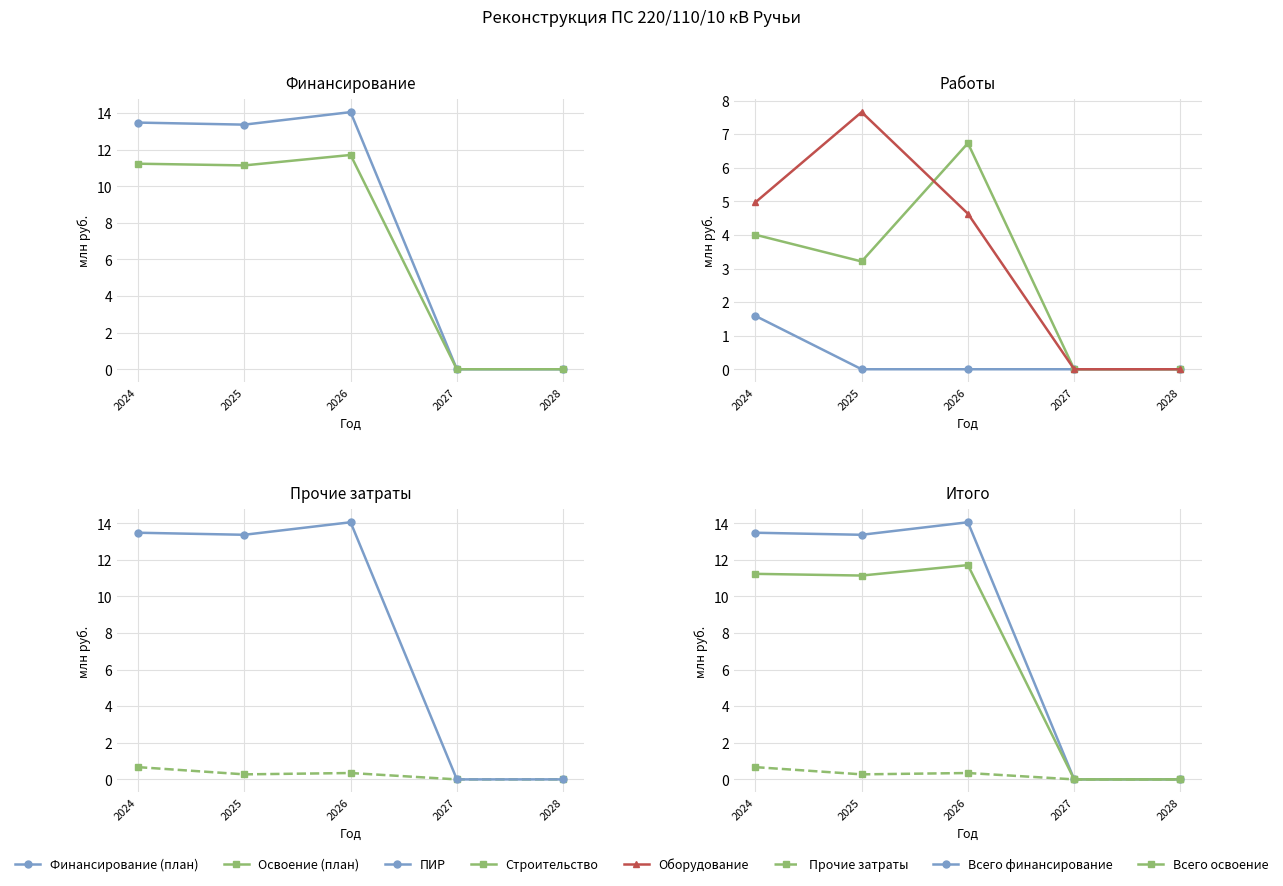

At which category is the sum across all series the highest?

2026